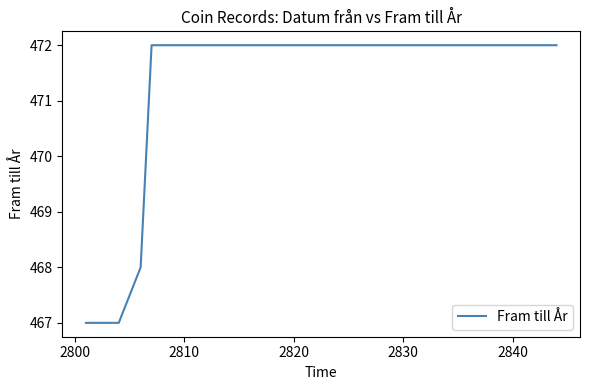

What is the greatest value displayed?

472